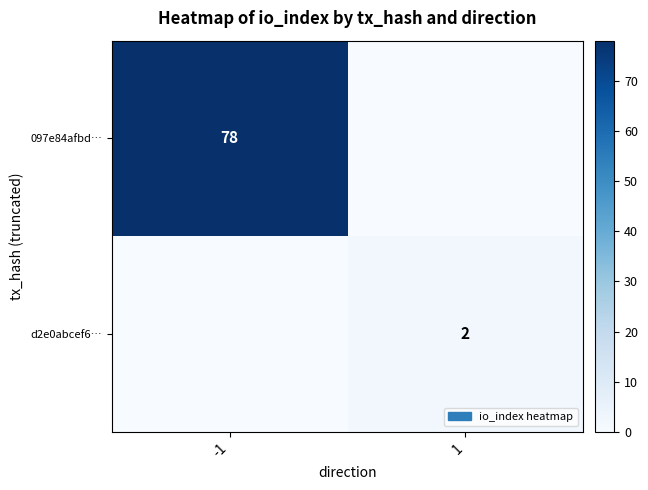

The value of d2e0abcef6… at 1 is 2. True or false?

True